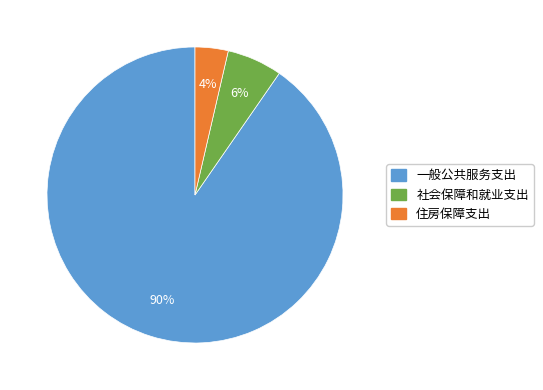

Between 社会保障和就业支出 and 一般公共服务支出, which is larger?

一般公共服务支出